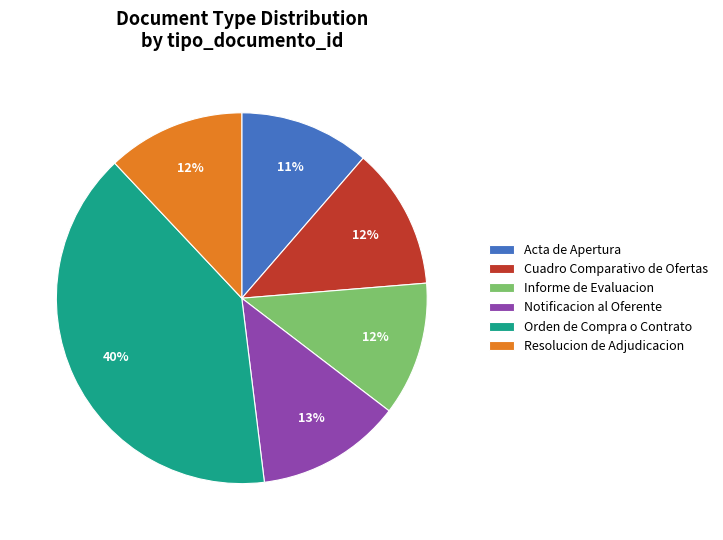

Is Acta de Apertura the majority of the pie?

No